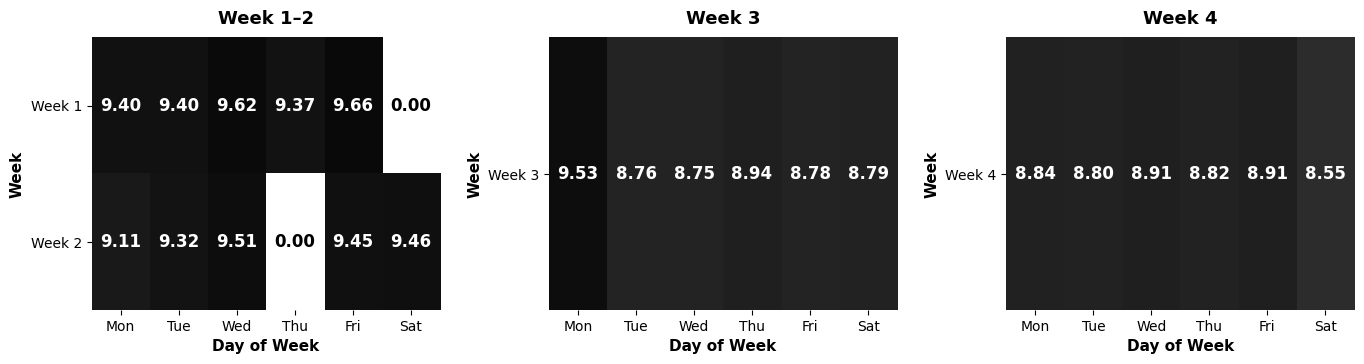

At which category is the sum across all series the highest?

Wed